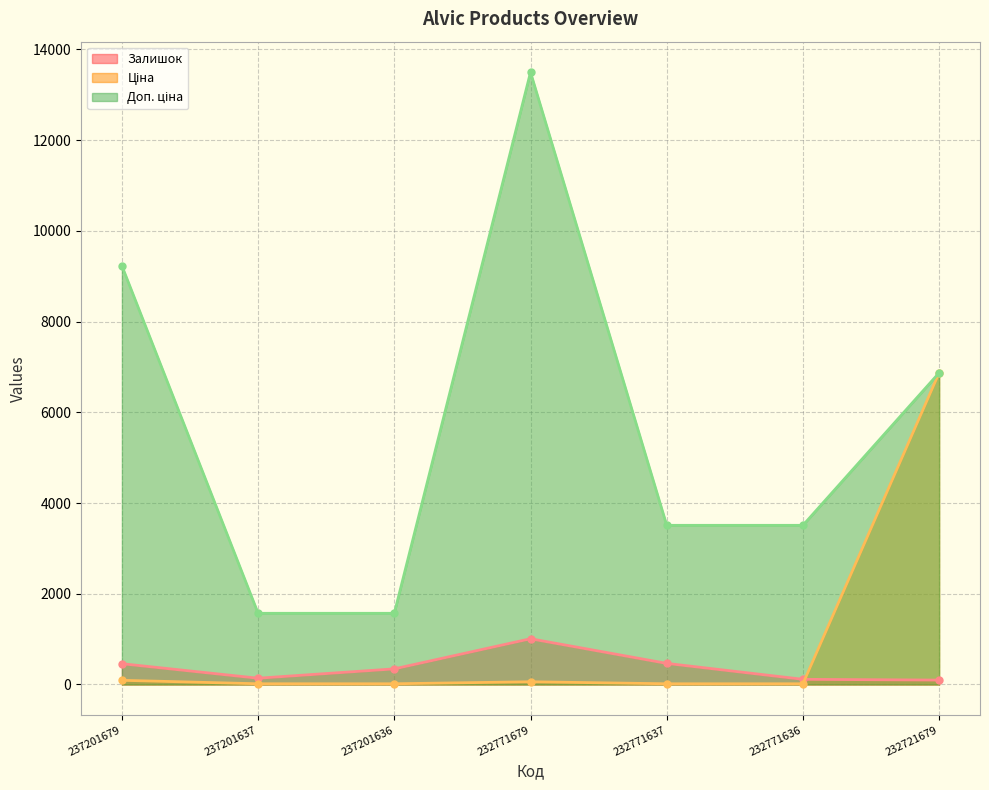

How many lines are shown in the chart?

3